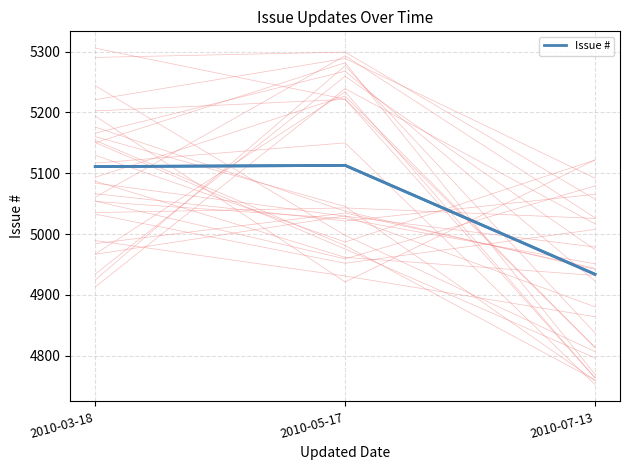

Reading left to right, extract all data points from this chart.

2010-03-18=5111	2010-05-17=5113	2010-07-13=4934